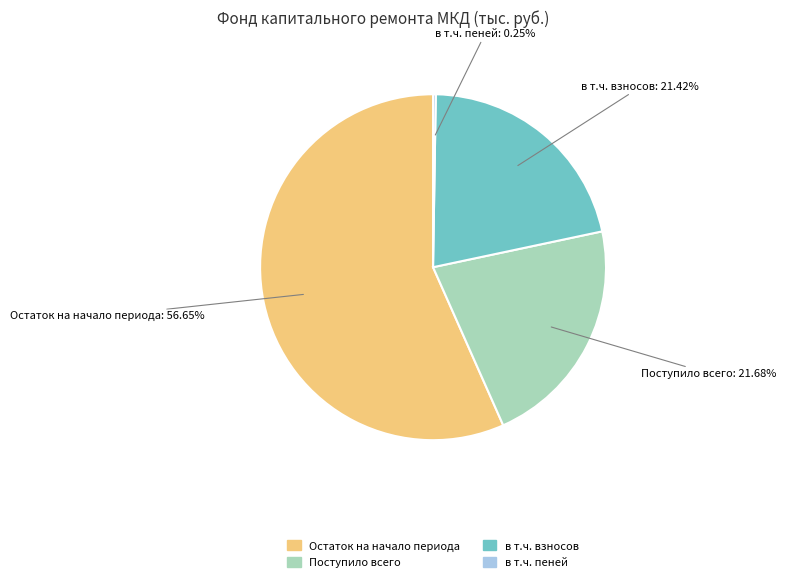

To the nearest percent, what is the average slice percentage?

25%